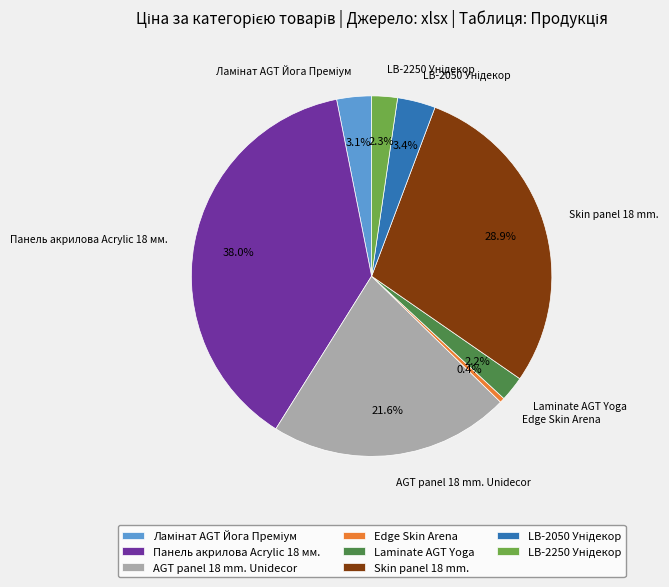

How many slices are in this pie chart?

8